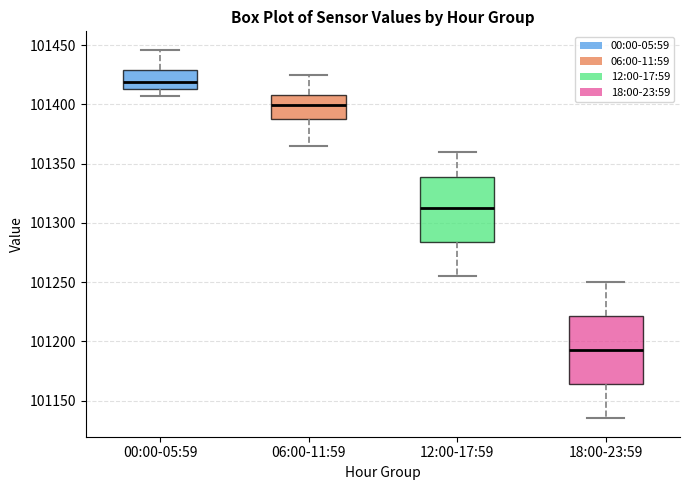

Reading left to right, transcribe this box plot: for each box, give where its median line is, the range the box spans, and where its two whiskers end, as read against the y-axis. The values are not printed on the chart, so give them approximately, as read against the axis.

00:00-05:59: median 101420, box 101415 to 101430, whiskers 101405 to 101445
06:00-11:59: median 101400, box 101385 to 101410, whiskers 101365 to 101425
12:00-17:59: median 101315, box 101285 to 101340, whiskers 101255 to 101360
18:00-23:59: median 101195, box 101165 to 101220, whiskers 101135 to 101250